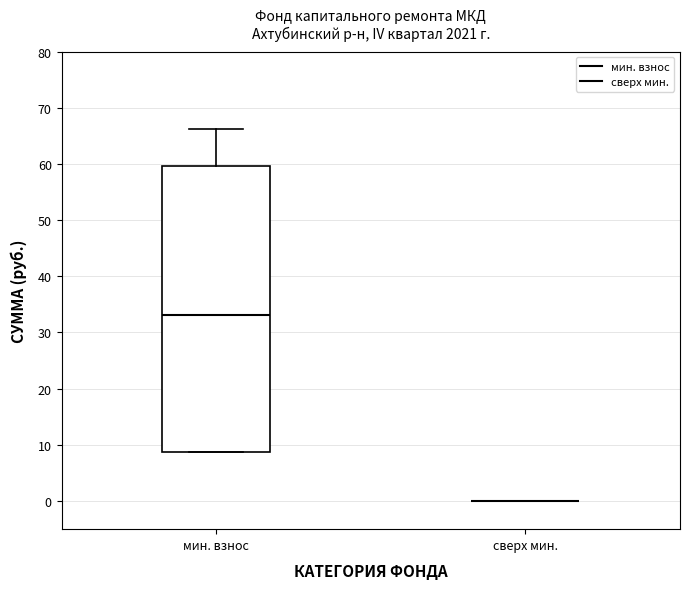

Reading left to right, transcribe this box plot: for each box, give where its median line is, the range the box spans, and where its two whiskers end, as read against the y-axis. The values are not printed on the chart, so give them approximately, as read against the axis.

мин. взнос: median 33, box 9 to 60, whiskers 9 to 66
сверх мин.: box collapsed to a line at 0, whiskers 0 to 0